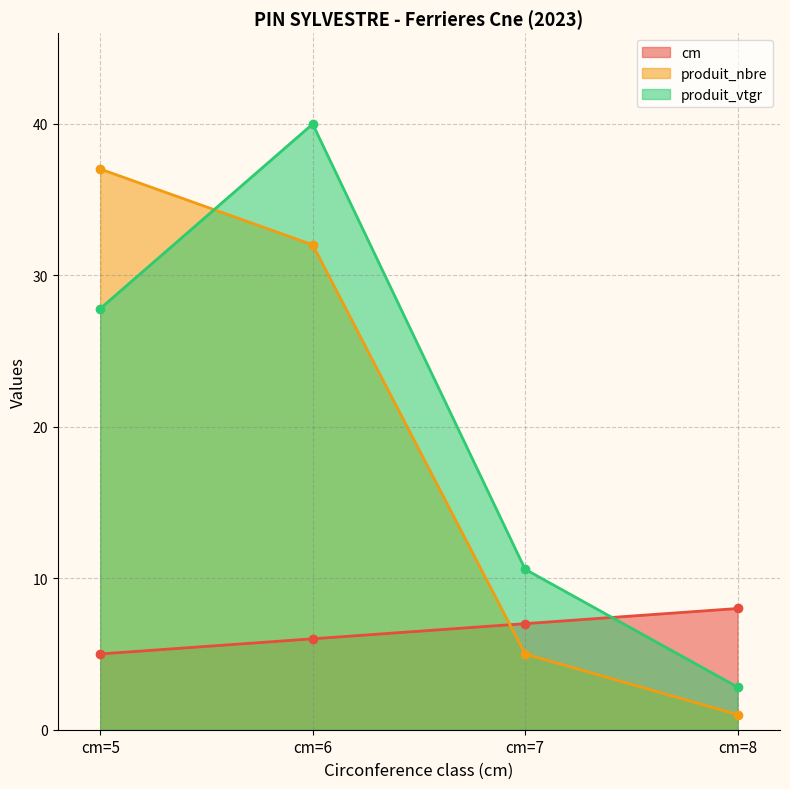

What is the minimum value shown in the chart?

1.0